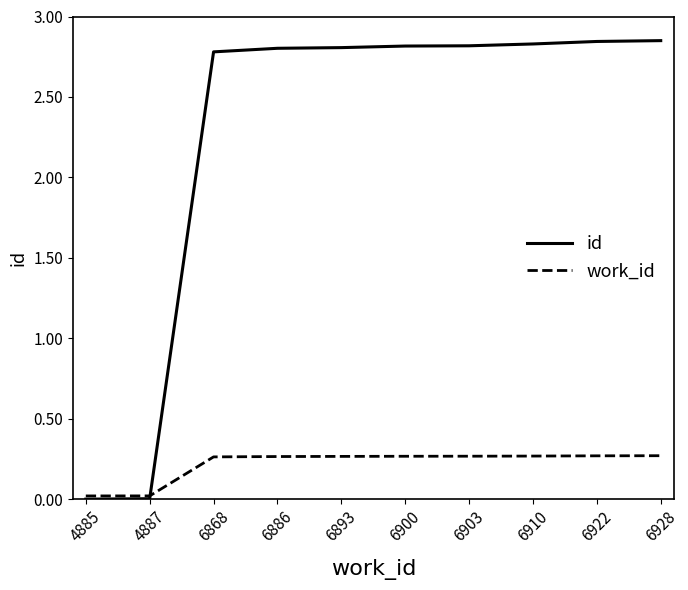

Rank the series by their average value, from lowest to highest.

work_id, id